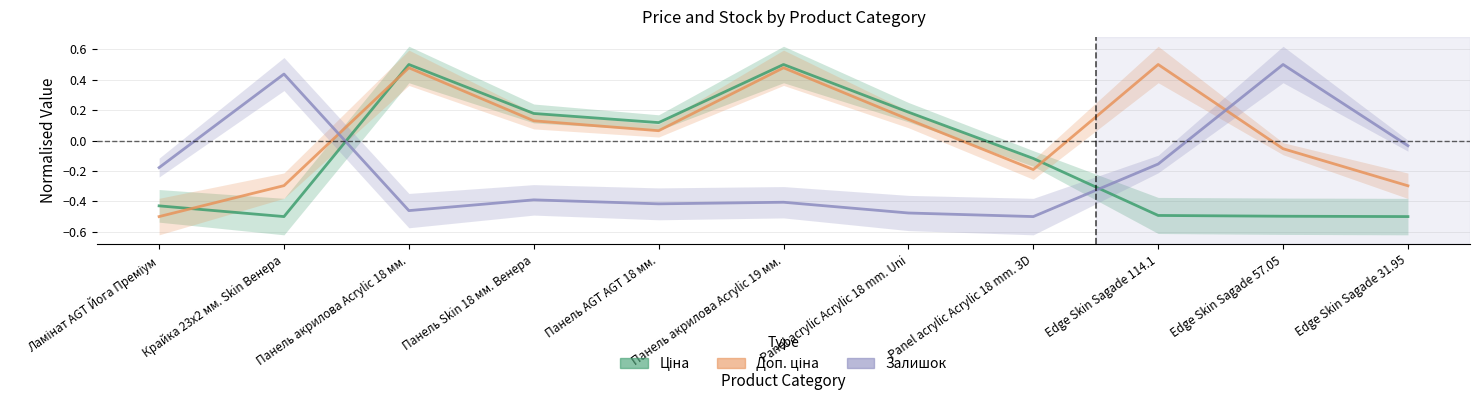

The Залишок series shows -0.2 at Panel acrylic Acrylic 18 mm. 3D. True or false?

False